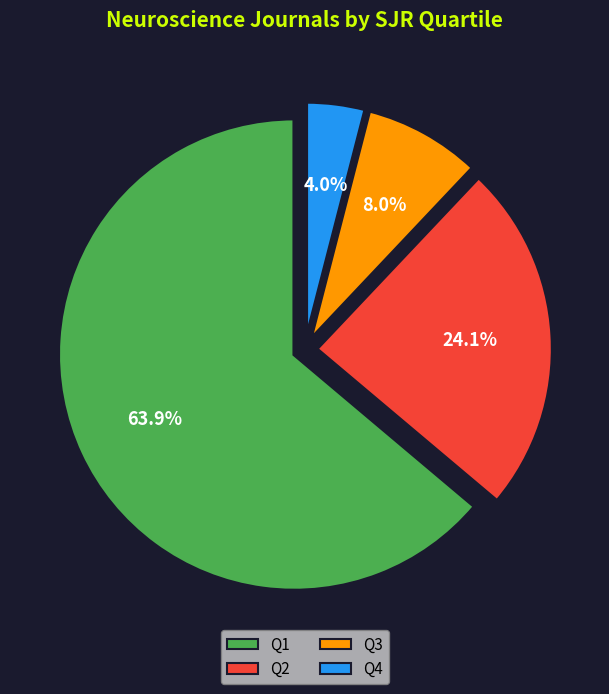

What percentage is the Q2 slice, to the nearest percent?

24%